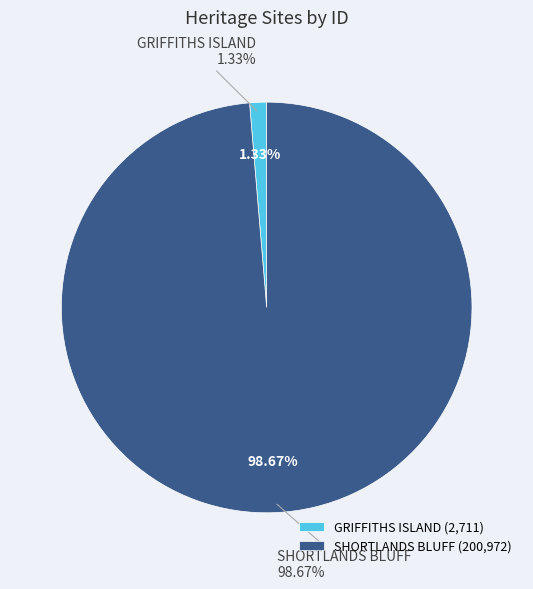

What percentage is NOT represented by GRIFFITHS ISLAND?

98.7%